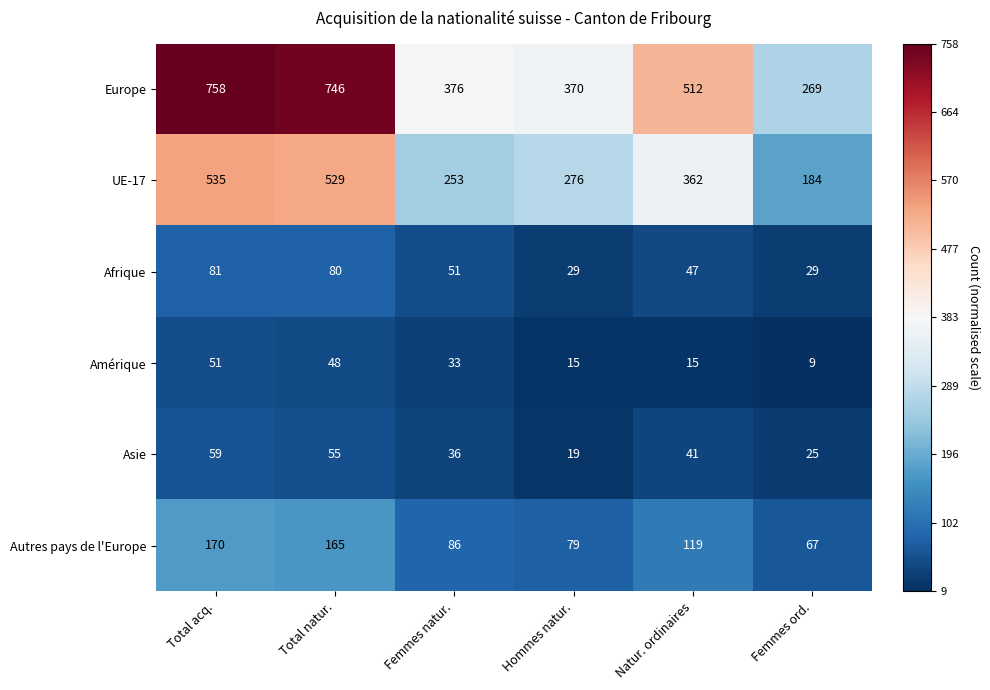

Which series has the widest spread of values?

Europe